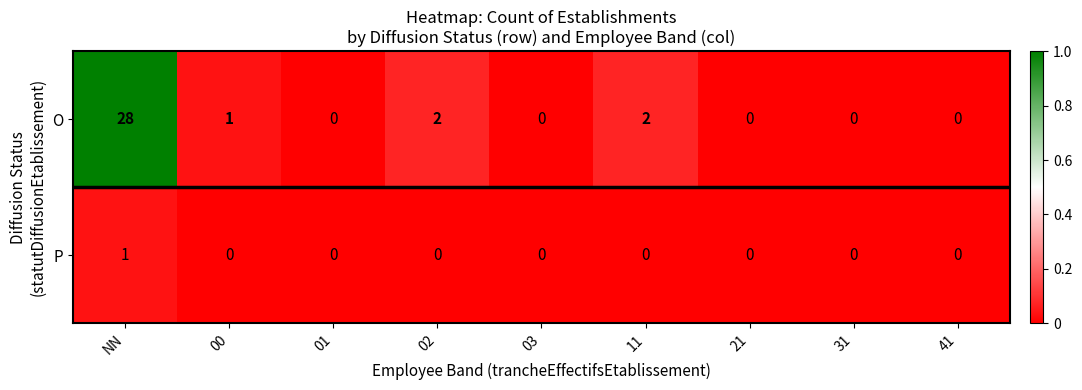

Rank the series by their average value, from highest to lowest.

O, P